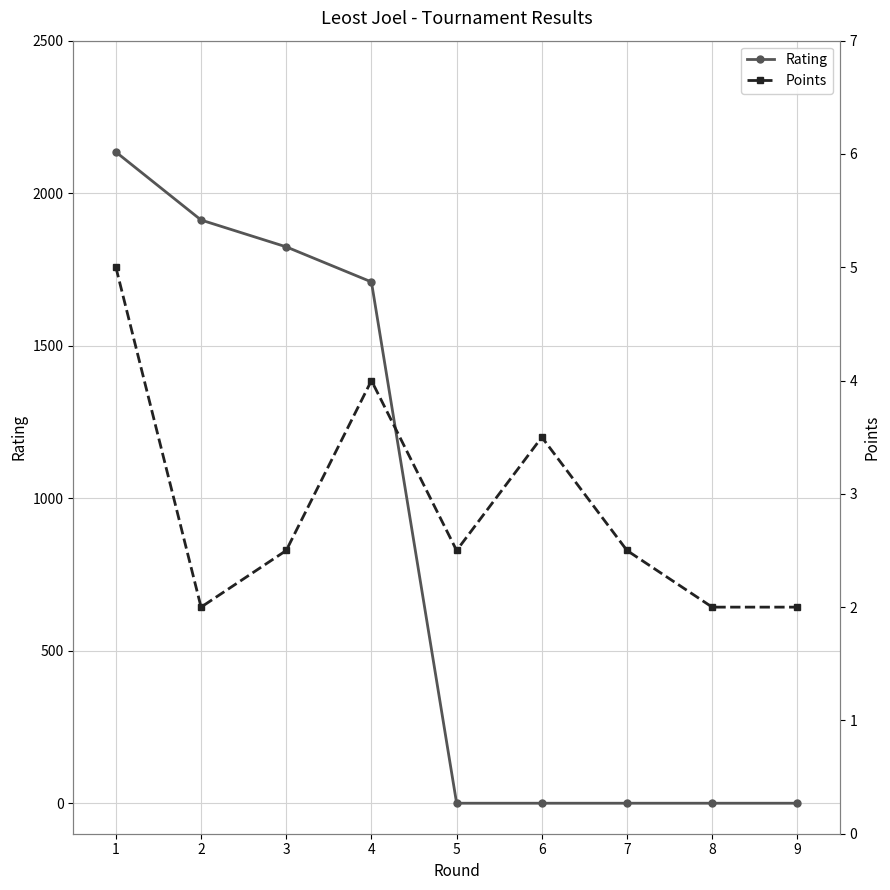

Is it true that Rating equals 1709.0 at 4?

True